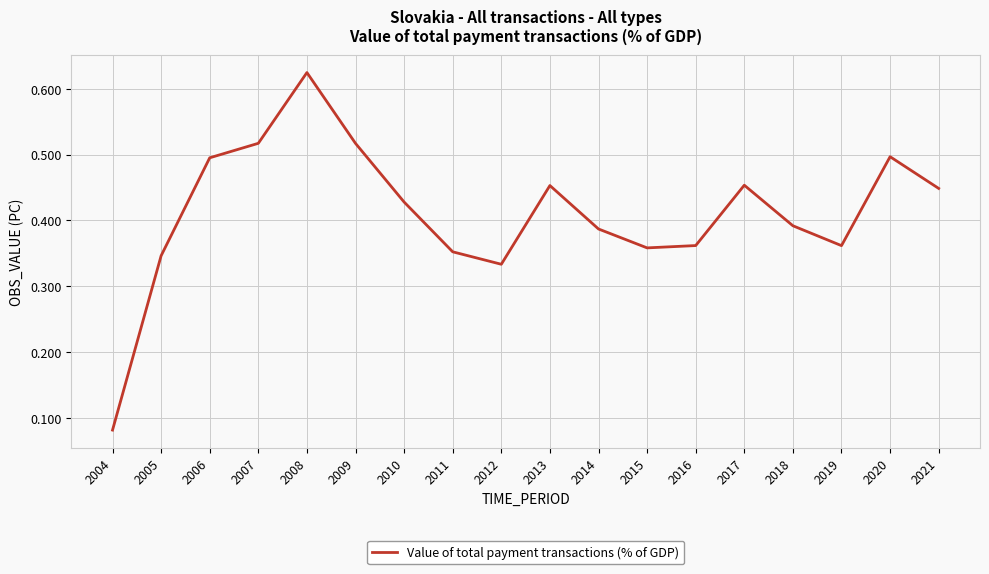

The chart shows a value of 0.6 at 2019. True or false?

False